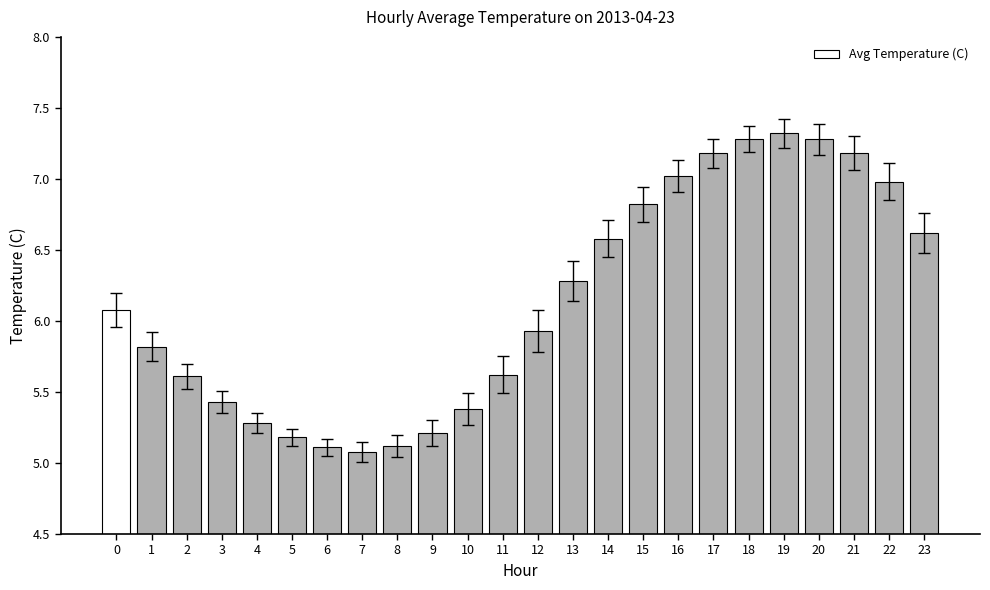

True or false: the data shows 5.9 at 12.

True